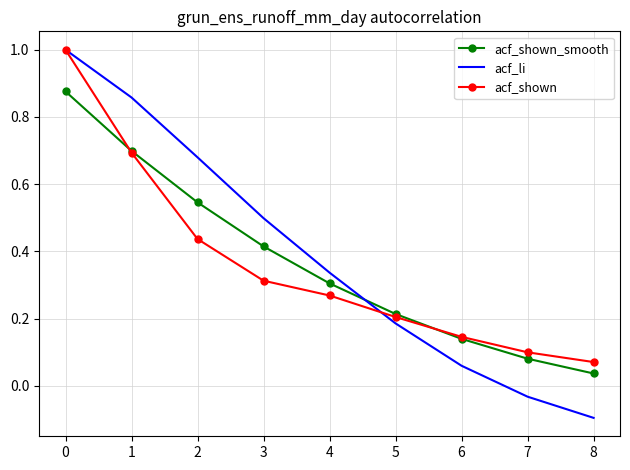

Is the value of acf_shown at 3 greater than the value of acf_li at 5?

Yes